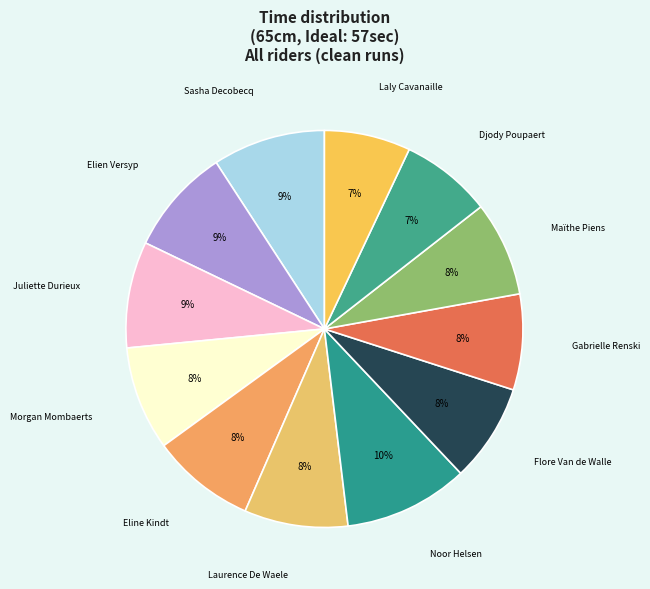

Count the number of slices in the pie.

12